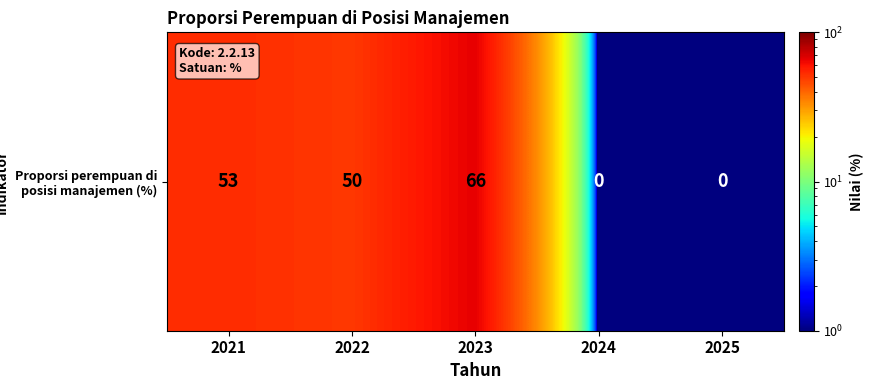

Is it true that the value at 2022 is 50.0?

True